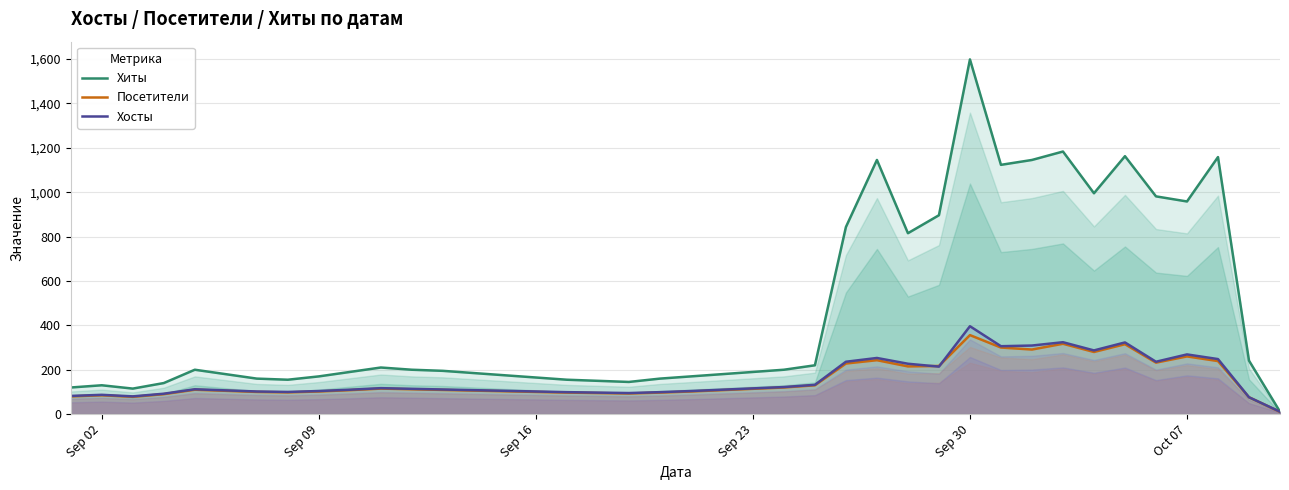

Which label corresponds to the largest value in the chart?

Sep 30